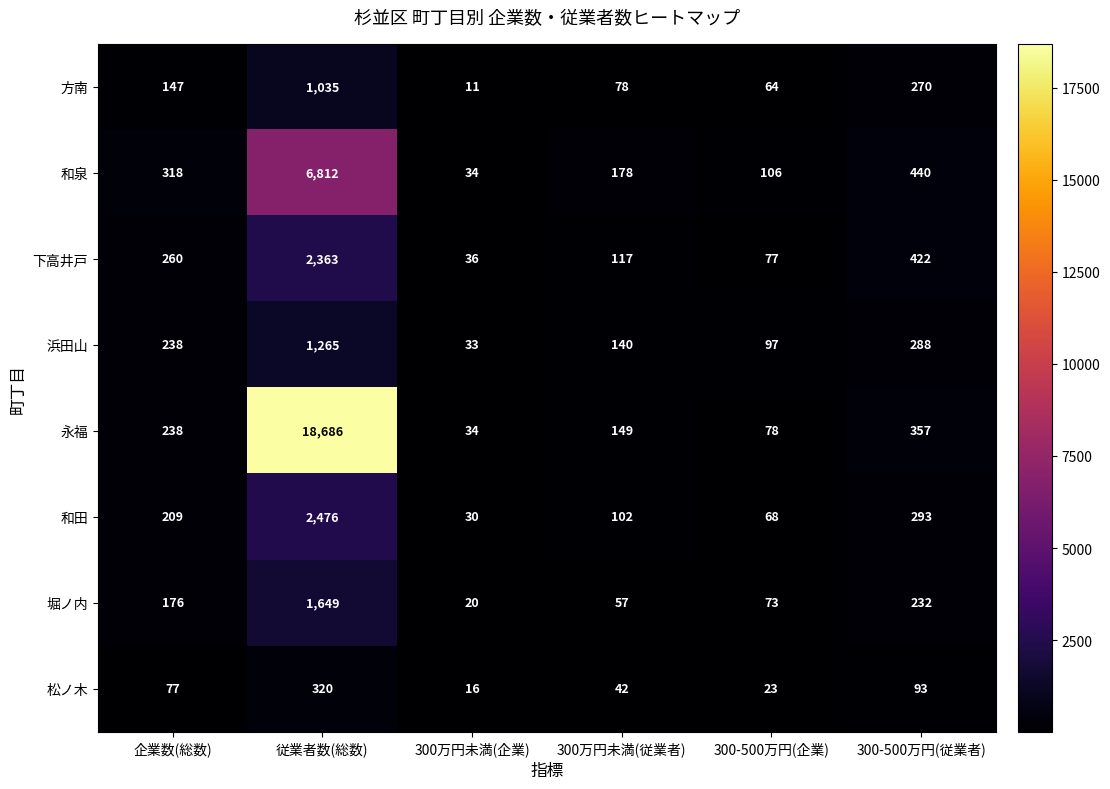

The 堀ノ内 series shows 109 at 300-500万円(従業者). True or false?

False